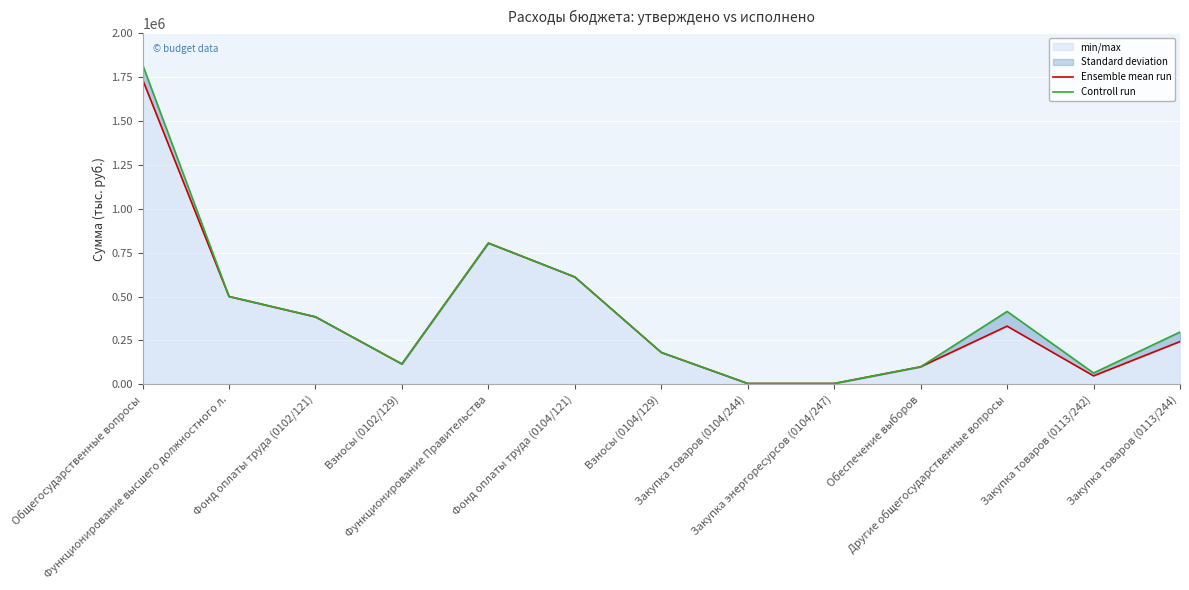

What position from the left is Взносы (0104/129)?

7